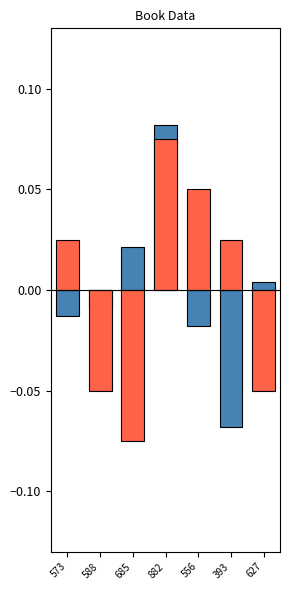

At how many categories does at least one series exceed 0?

6